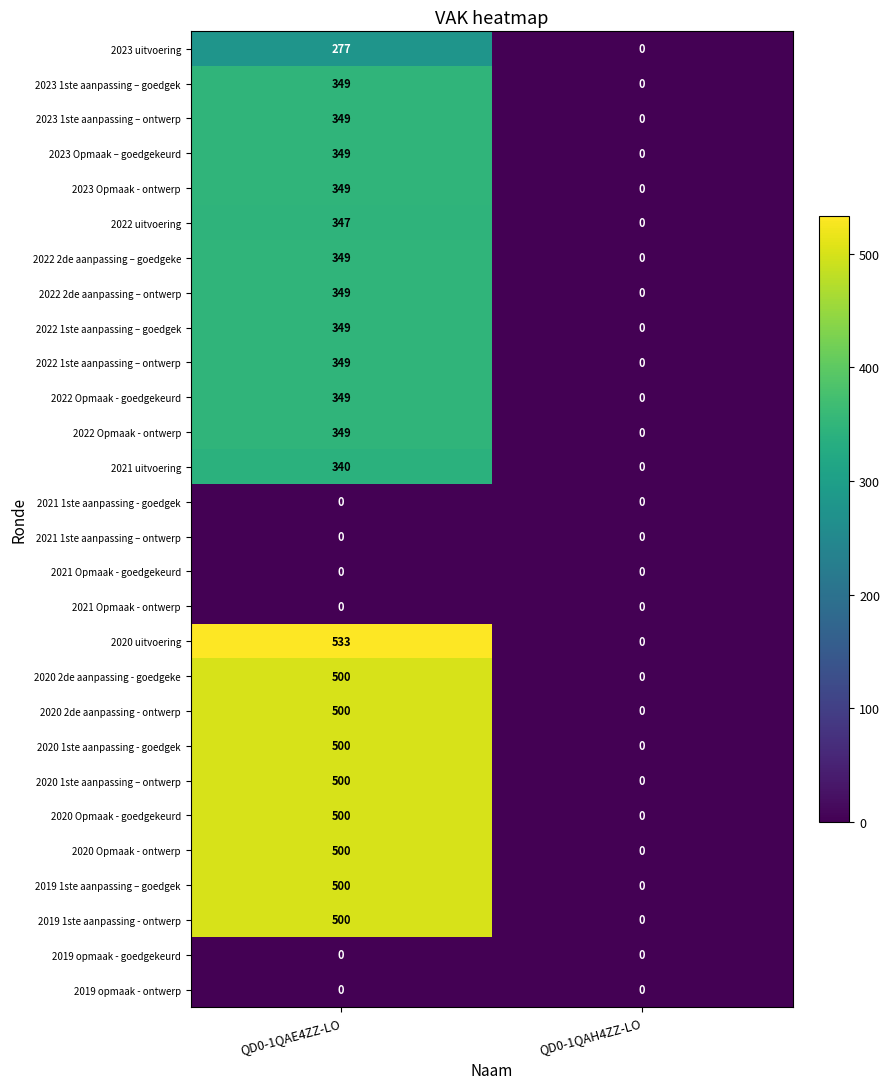

What is the difference between the highest and lowest values at QD0-1QAE4ZZ-LO?

533